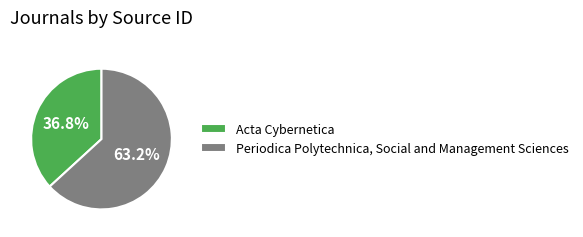

What is the total percentage of Acta Cybernetica and Periodica Polytechnica, Social and Management Sciences?

100.0%